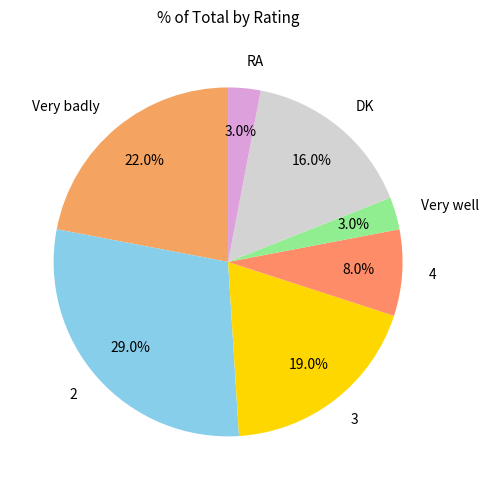

What percentage is NOT represented by DK?

84.0%